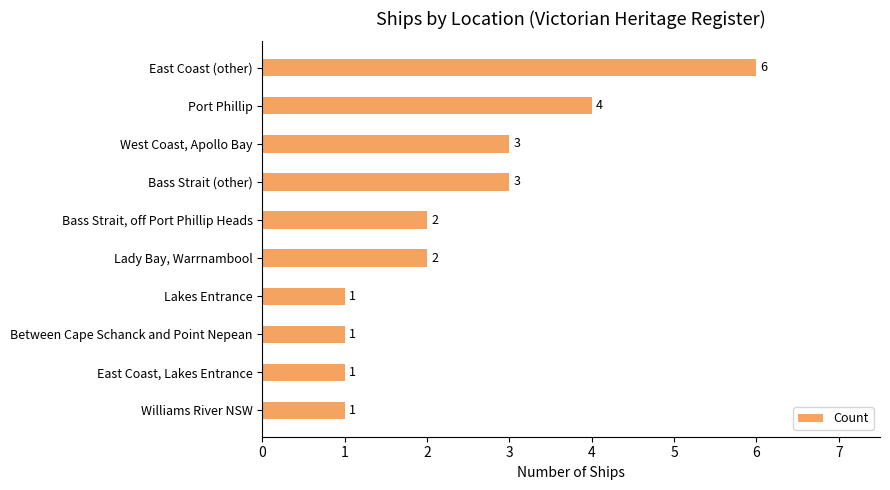

What is the change in value from Port Phillip to Williams River NSW?

-3